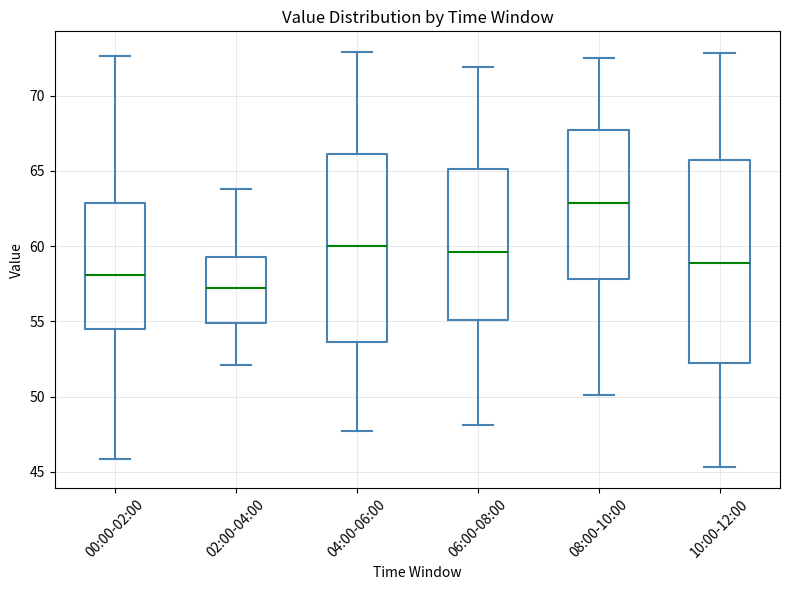

Reading left to right, transcribe this box plot: for each box, give where its median line is, the range the box spans, and where its two whiskers end, as read against the y-axis. The values are not printed on the chart, so give them approximately, as read against the axis.

00:00-02:00: median 58.0, box 54.5 to 63.0, whiskers 46.0 to 72.5
02:00-04:00: median 57.5, box 55.0 to 59.5, whiskers 52.0 to 64.0
04:00-06:00: median 60.0, box 53.5 to 66.0, whiskers 47.5 to 73.0
06:00-08:00: median 59.5, box 55.0 to 65.0, whiskers 48.0 to 72.0
08:00-10:00: median 63.0, box 58.0 to 67.5, whiskers 50.0 to 72.5
10:00-12:00: median 59.0, box 52.0 to 65.5, whiskers 45.5 to 73.0